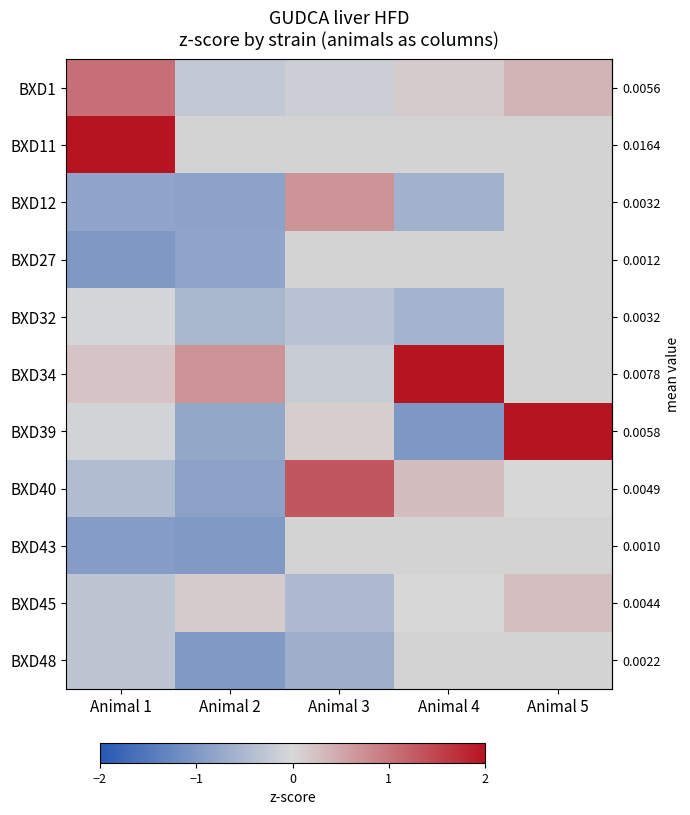

The value of BXD12 at Animal 4 is -0.6. True or false?

True